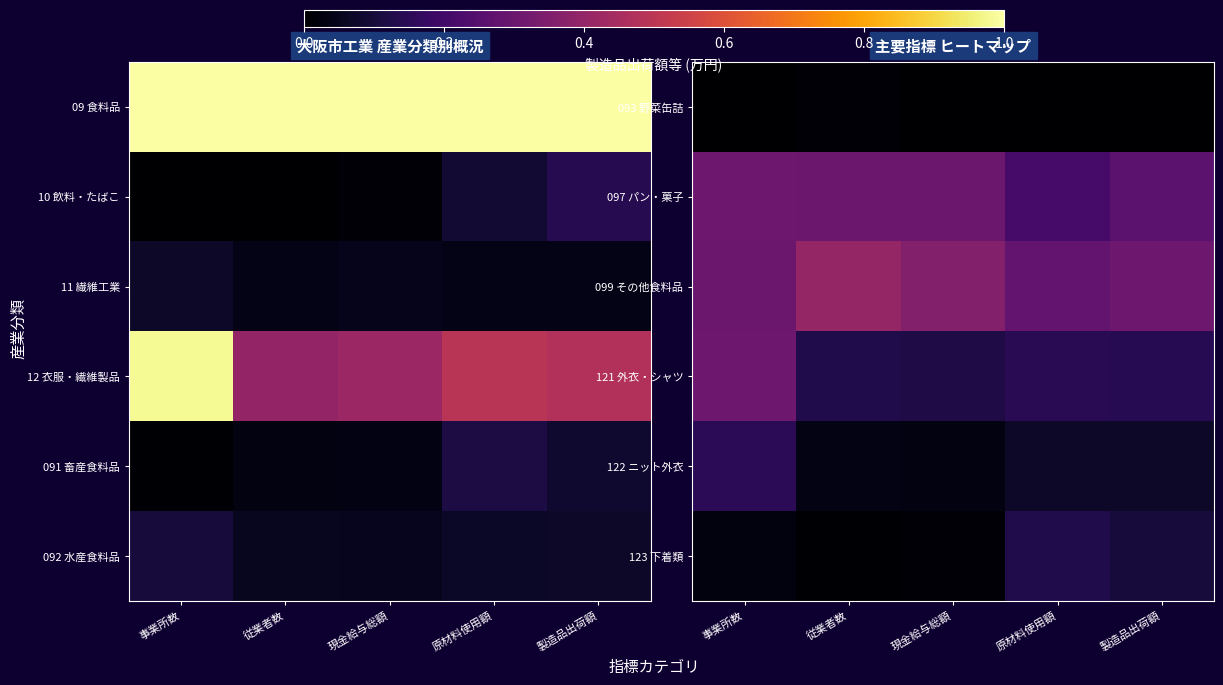

The 123 下着類 series shows 0.1 at 製造品出荷額. True or false?

True